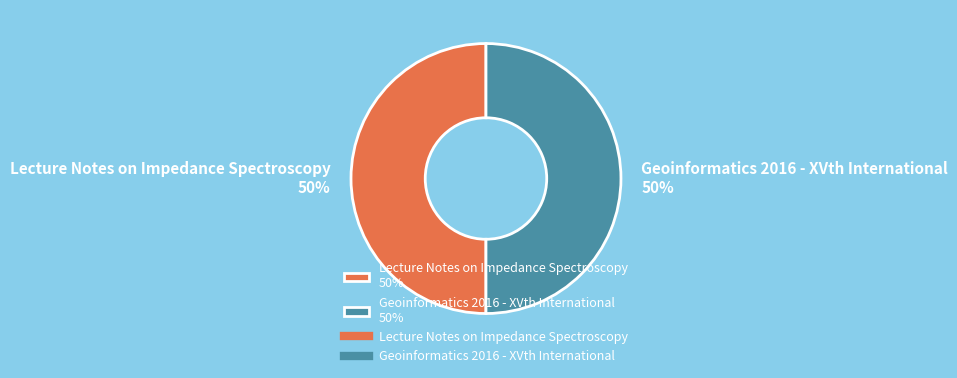

True or false: Geoinformatics 2016 - XVth International accounts for 62% of the total.

False